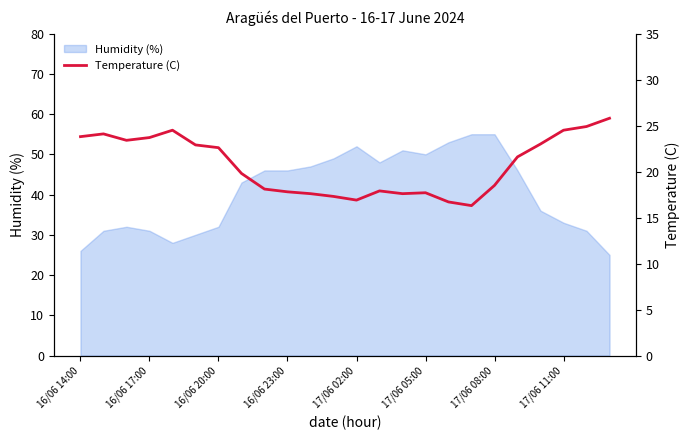

What is the maximum value for Humidity (%)?

55